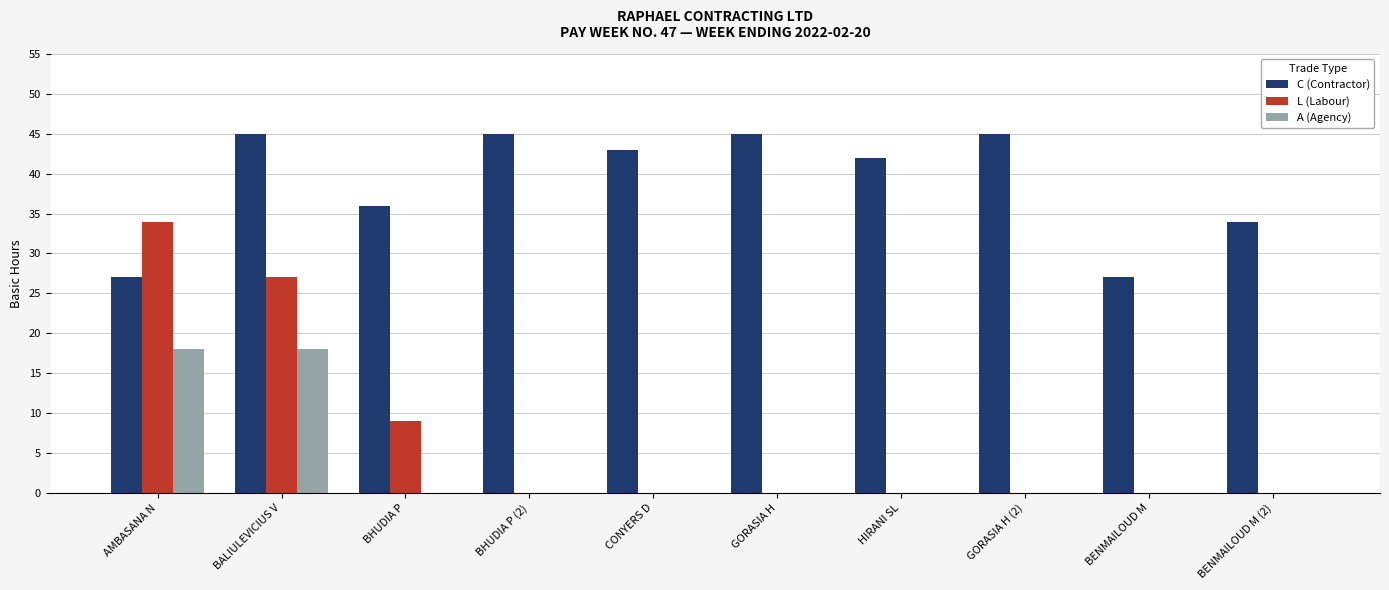

What are all the series names shown in the legend?

C (Contractor), L (Labour), A (Agency)